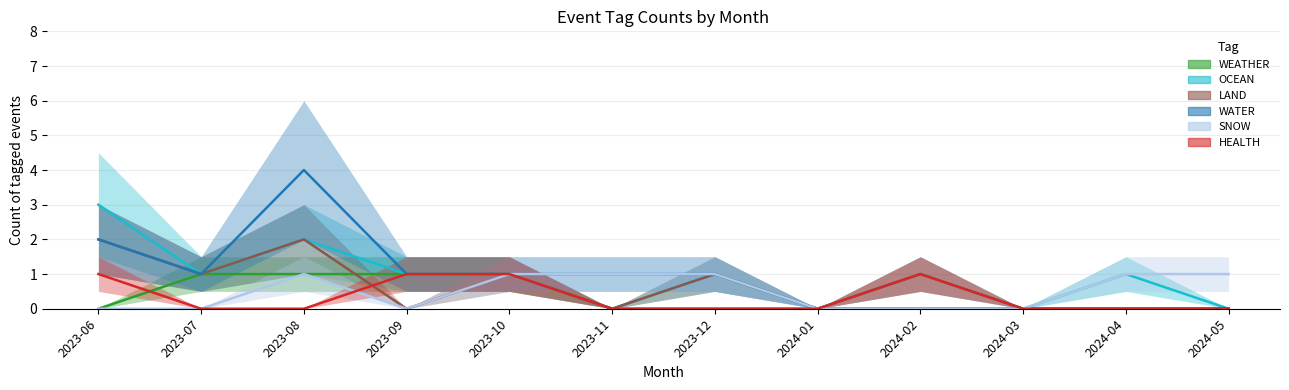

Where is SNOW nearest to the value 0?

2023-06